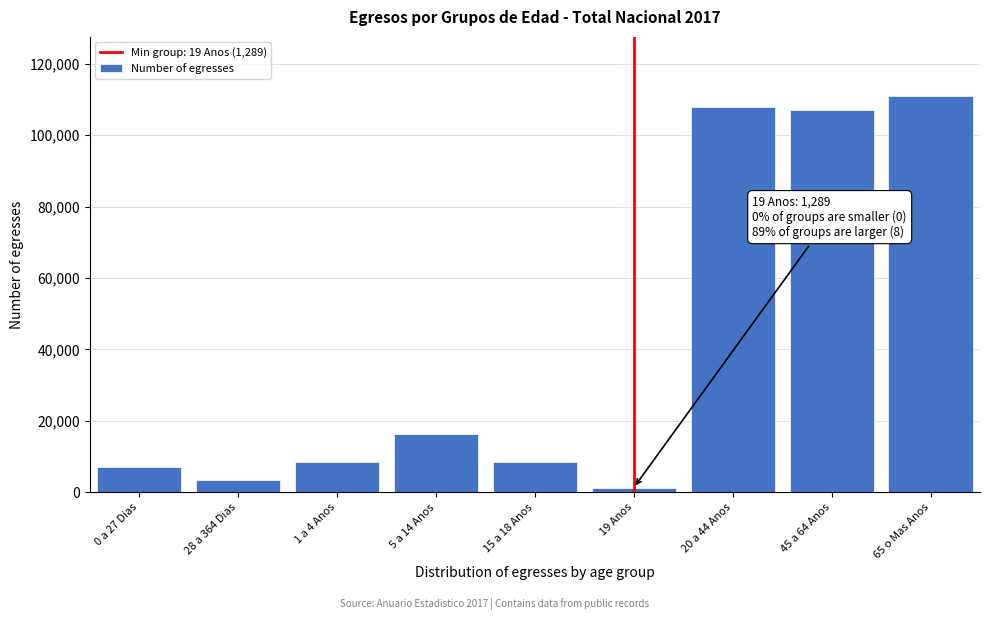

Between 28 a 364 Dias and 1 a 4 Anos, which is larger?

1 a 4 Anos